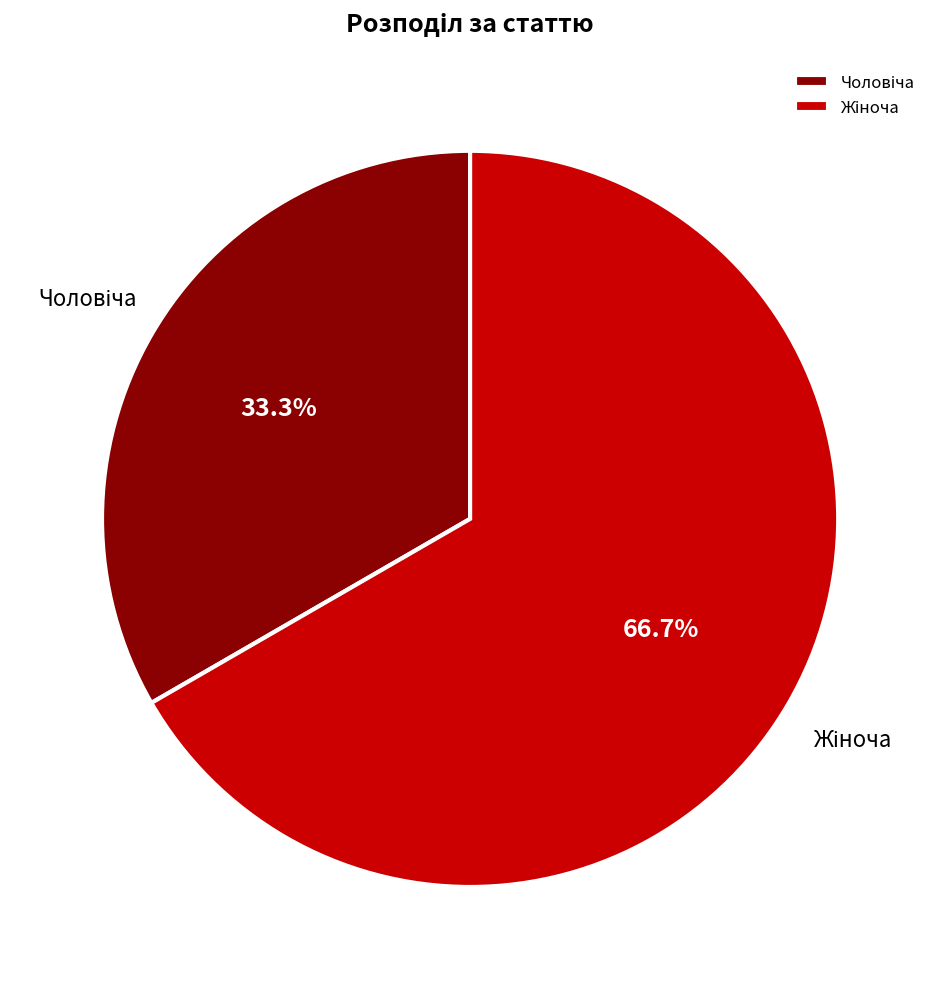

Is there a majority slice in this chart?

Yes